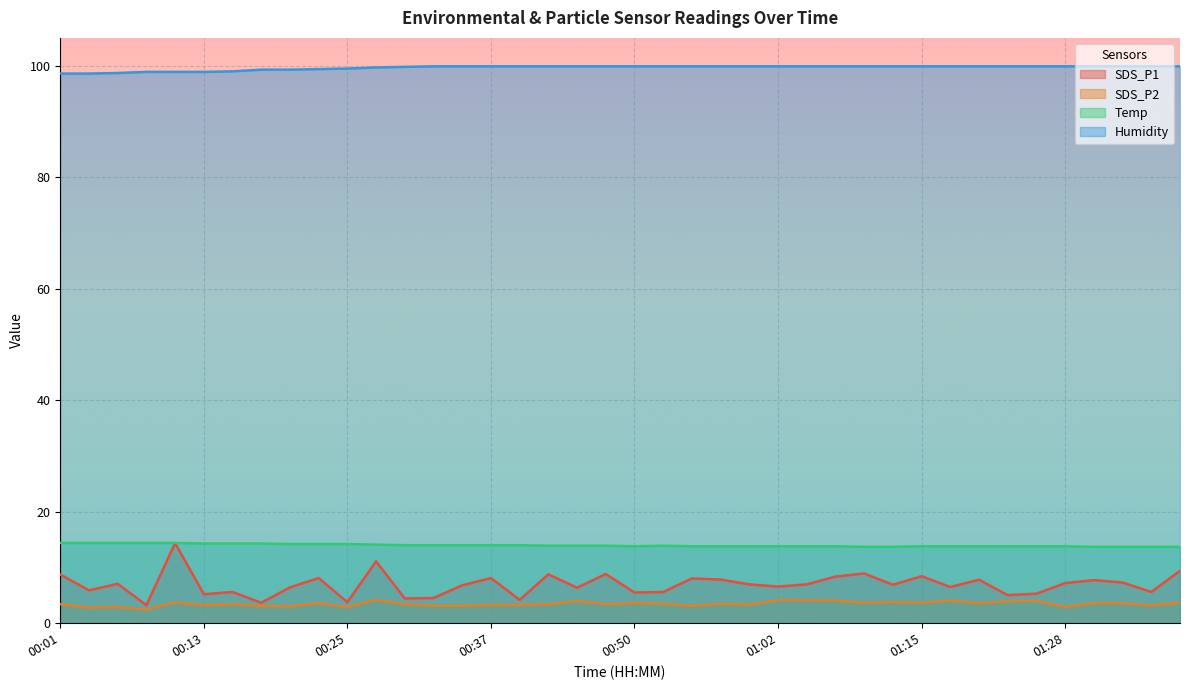

List the labels in order of Temp value, largest first.

00:01, 00:03, 00:05, 00:08, 00:10, 00:13, 00:15, 00:18, 00:20, 00:23, 00:25, 00:28, 00:30, 00:33, 00:35, 00:37, 00:40, 00:43, 00:45, 00:47, 00:52, 00:50, 00:55, 00:57, 01:00, 01:02, 01:05, 01:07, 01:15, 01:17, 01:20, 01:23, 01:25, 01:28, 01:10, 01:12, 01:31, 01:33, 01:36, 01:38